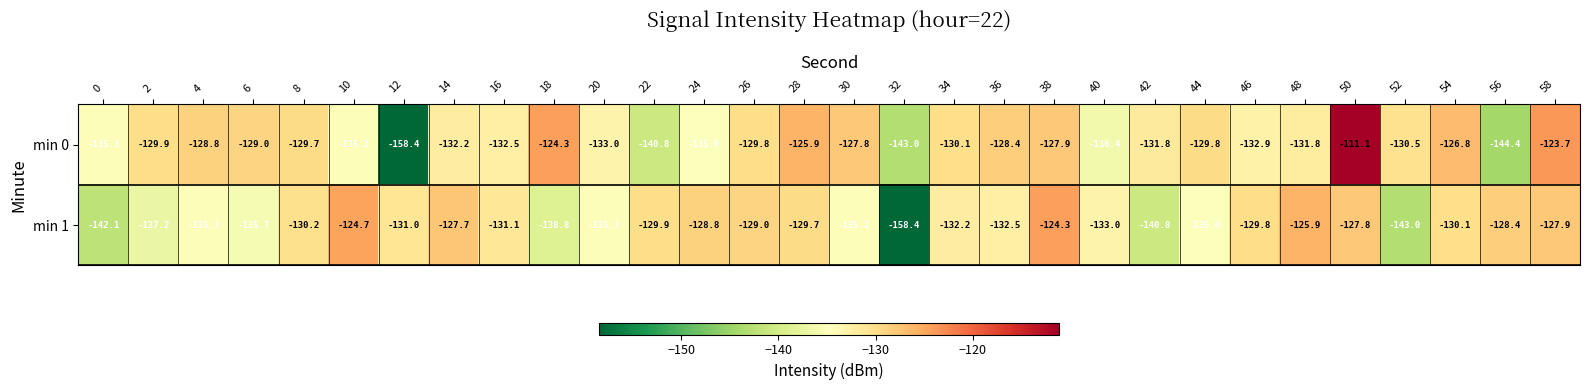

At which label does min 1 first exceed -131?

8